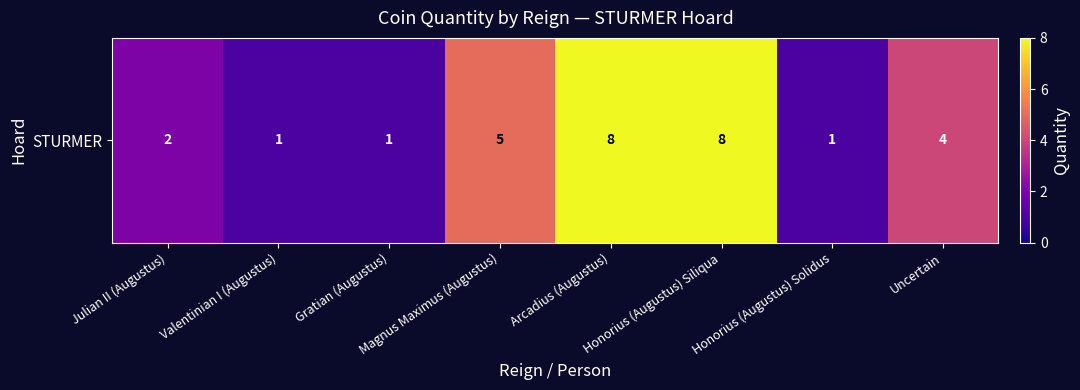

Rank the categories by value from lowest to highest.

Valentinian I (Augustus), Gratian (Augustus), Honorius (Augustus) Solidus, Julian II (Augustus), Uncertain, Magnus Maximus (Augustus), Arcadius (Augustus), Honorius (Augustus) Siliqua